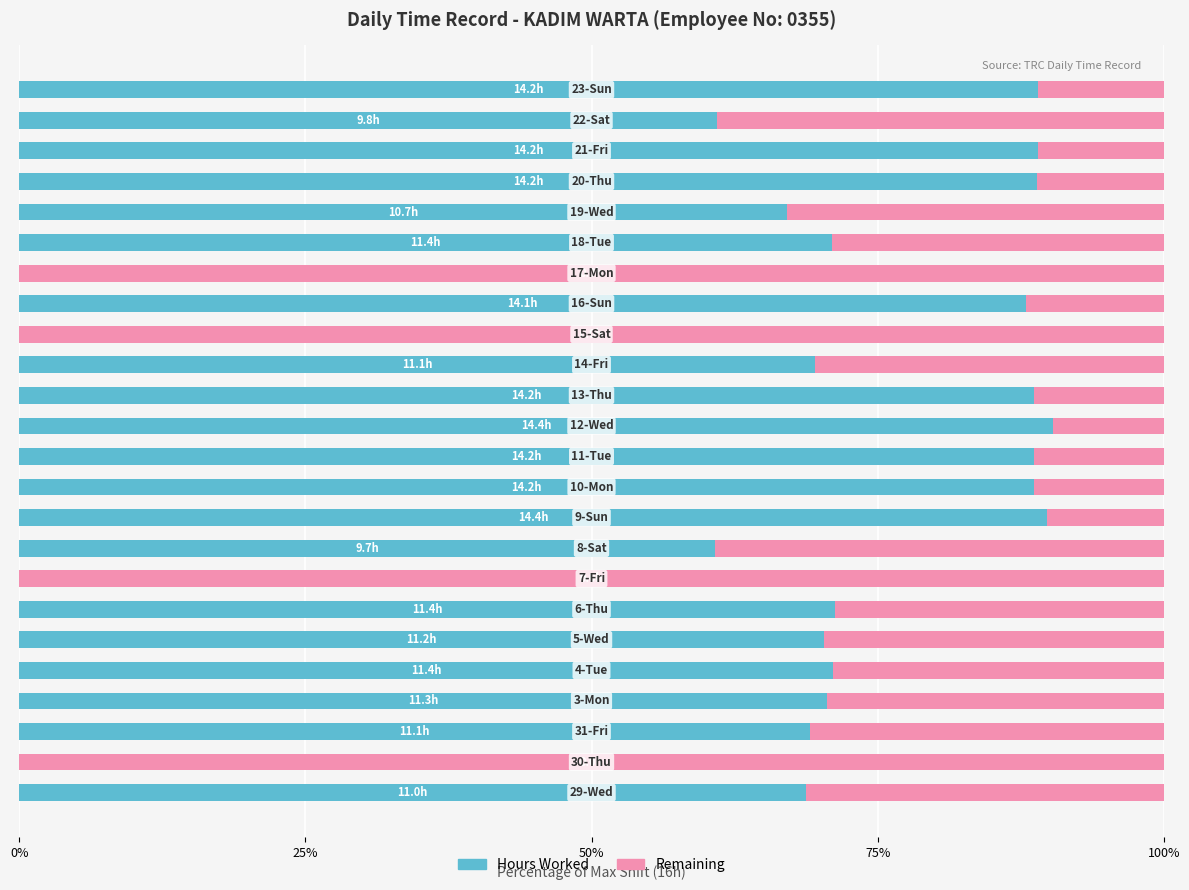

What is the sum of all Hours Worked values?

1551.5